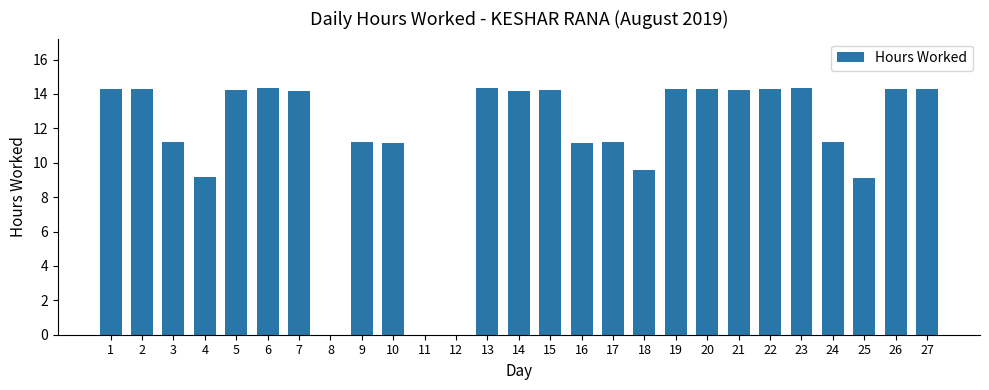

What is the sum of all values?

309.2